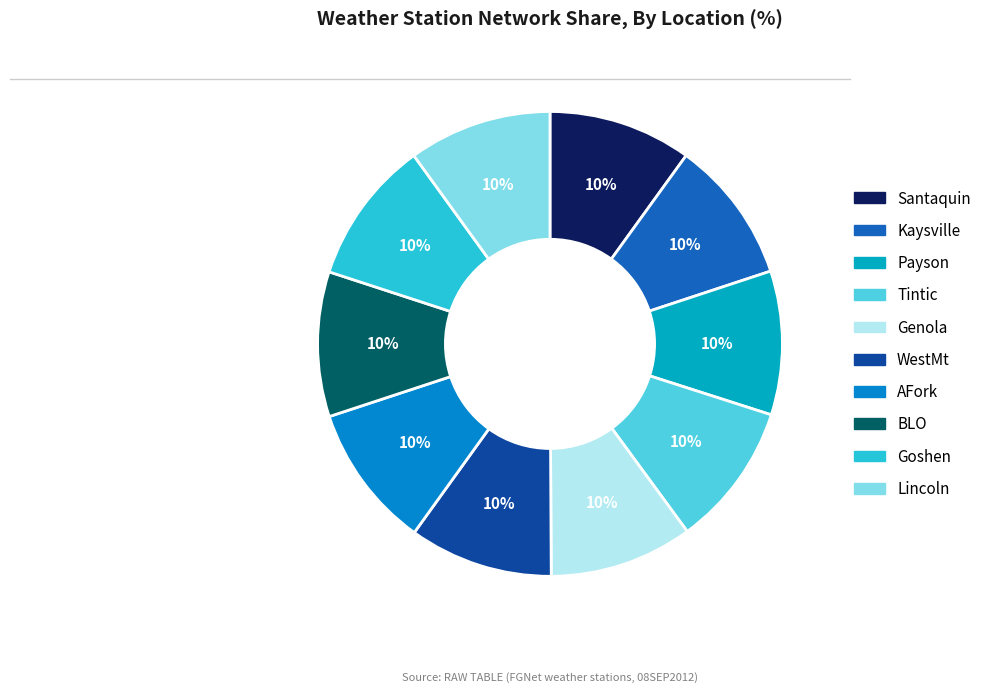

What is the smallest slice in the pie chart?

Santaquin